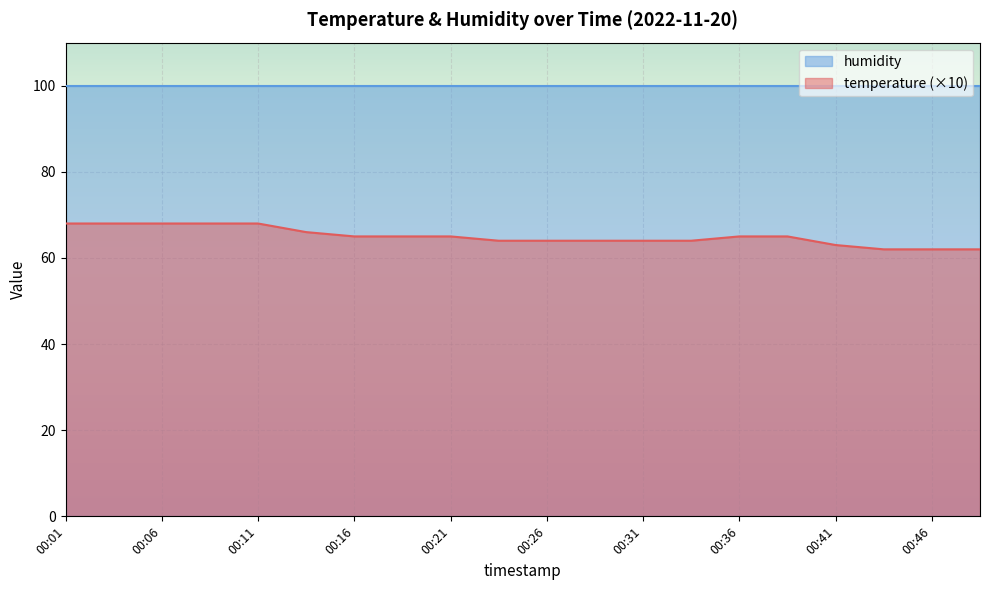

Is it true that the value at 00:23 is 40?

False